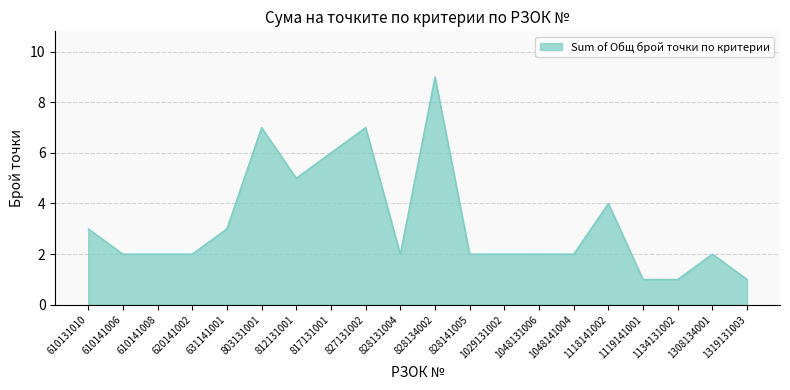

What is the maximum value shown in the chart?

9